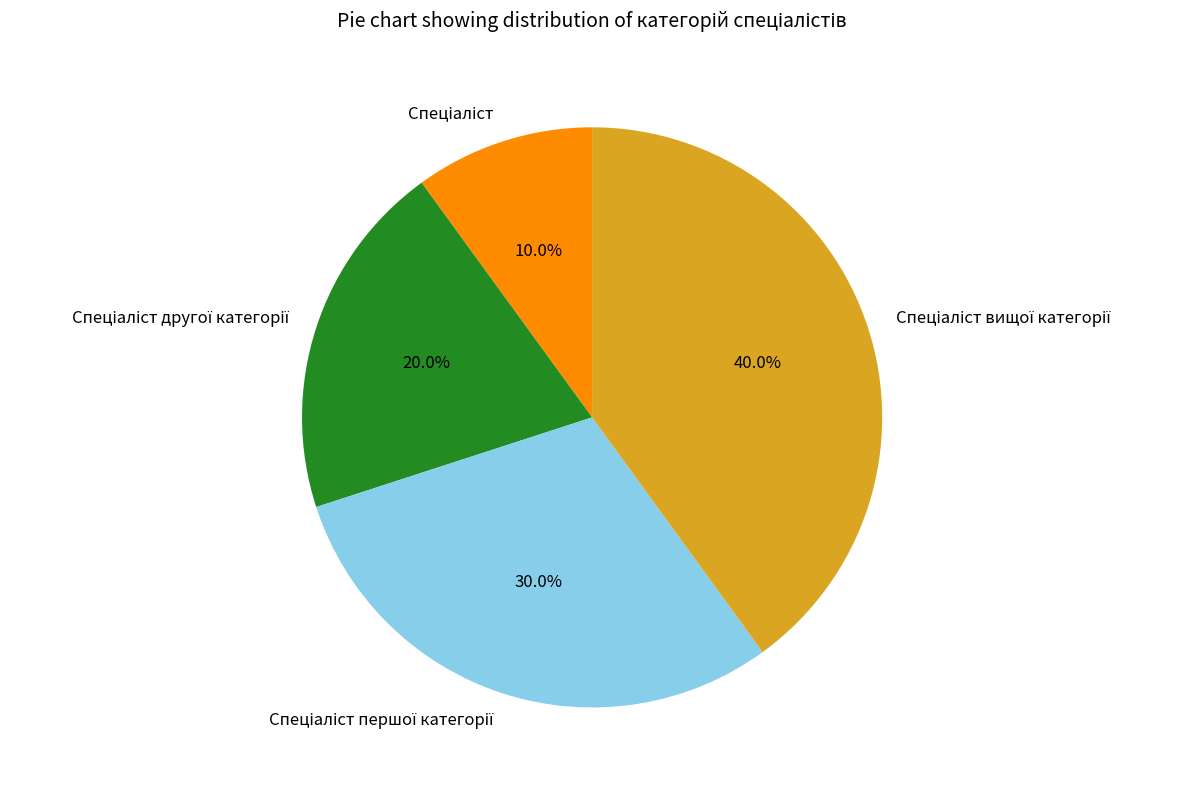

Does any single category account for the majority?

No